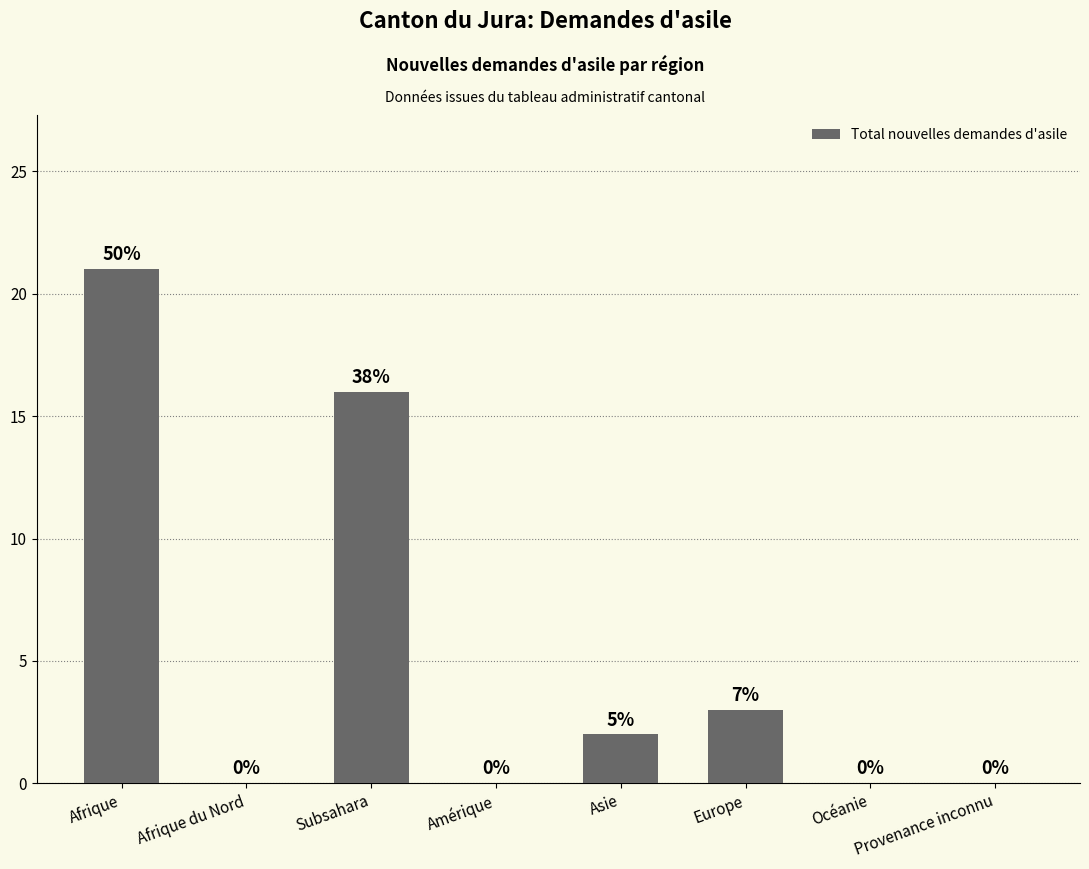

Reading left to right, what are all the values shown in this chart?

Afrique=21	Afrique du Nord=0	Subsahara=16	Amérique=0	Asie=2	Europe=3	Océanie=0	Provenance inconnu=0